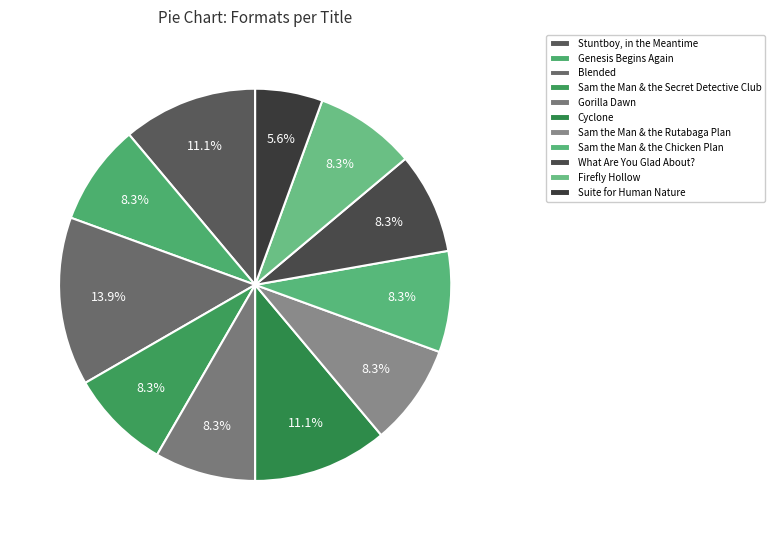

What is the change in value from Firefly Hollow to Suite for Human Nature?

-1